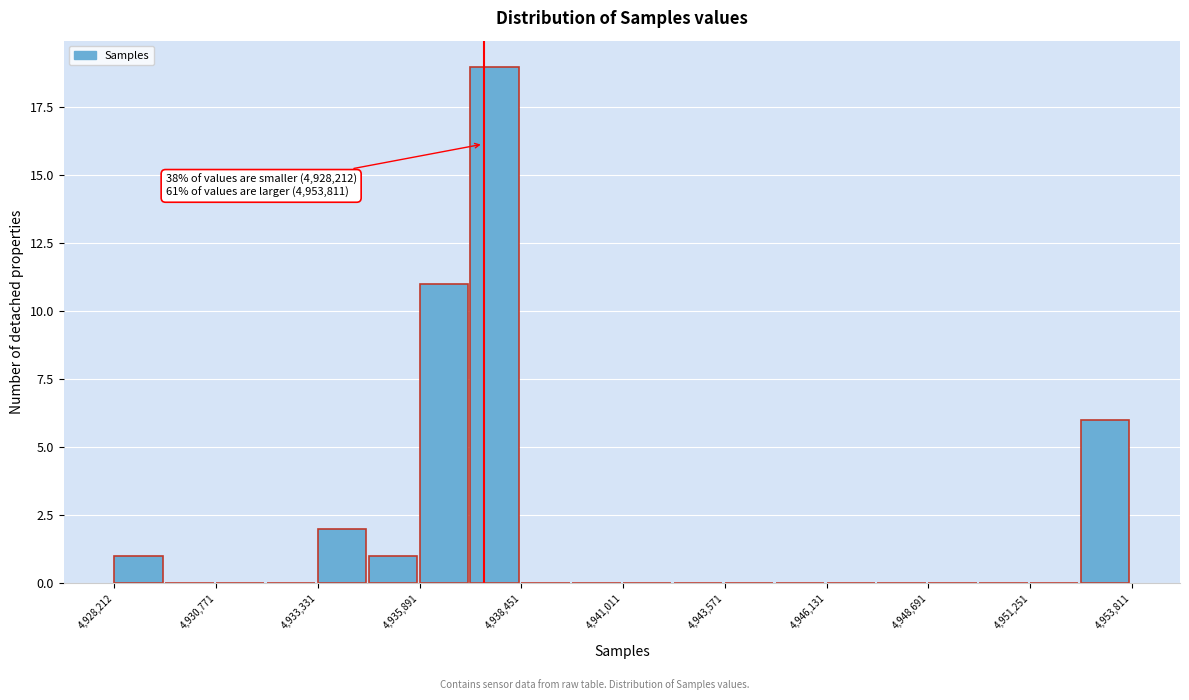

Around what value on the x-axis is the tallest bar? Give the approximate position of its centre, as read against the axis.

4938000